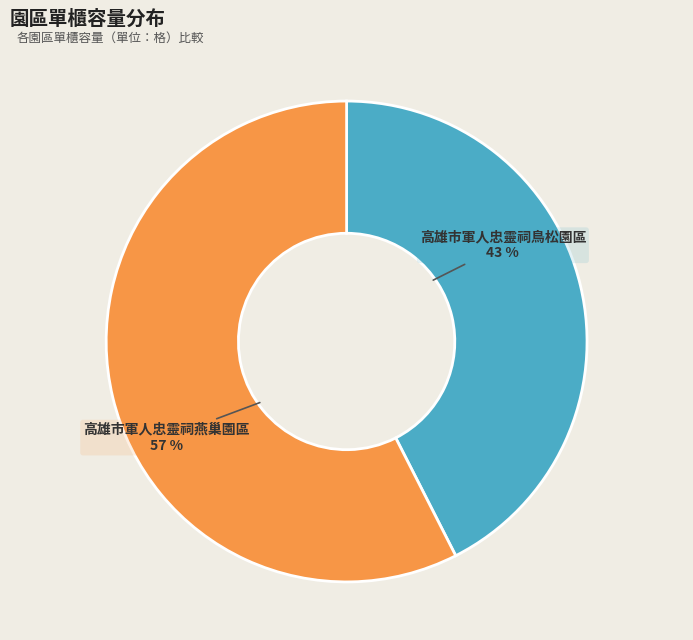

To the nearest percent, what is the average slice percentage?

50%